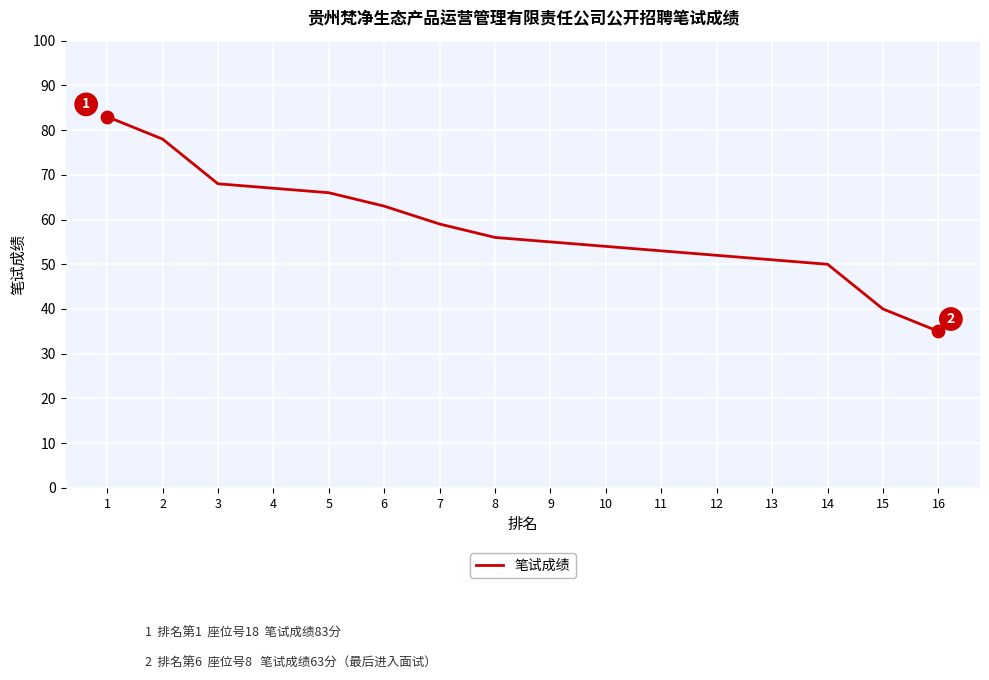

What is the change in value from 8 to 9?

-1